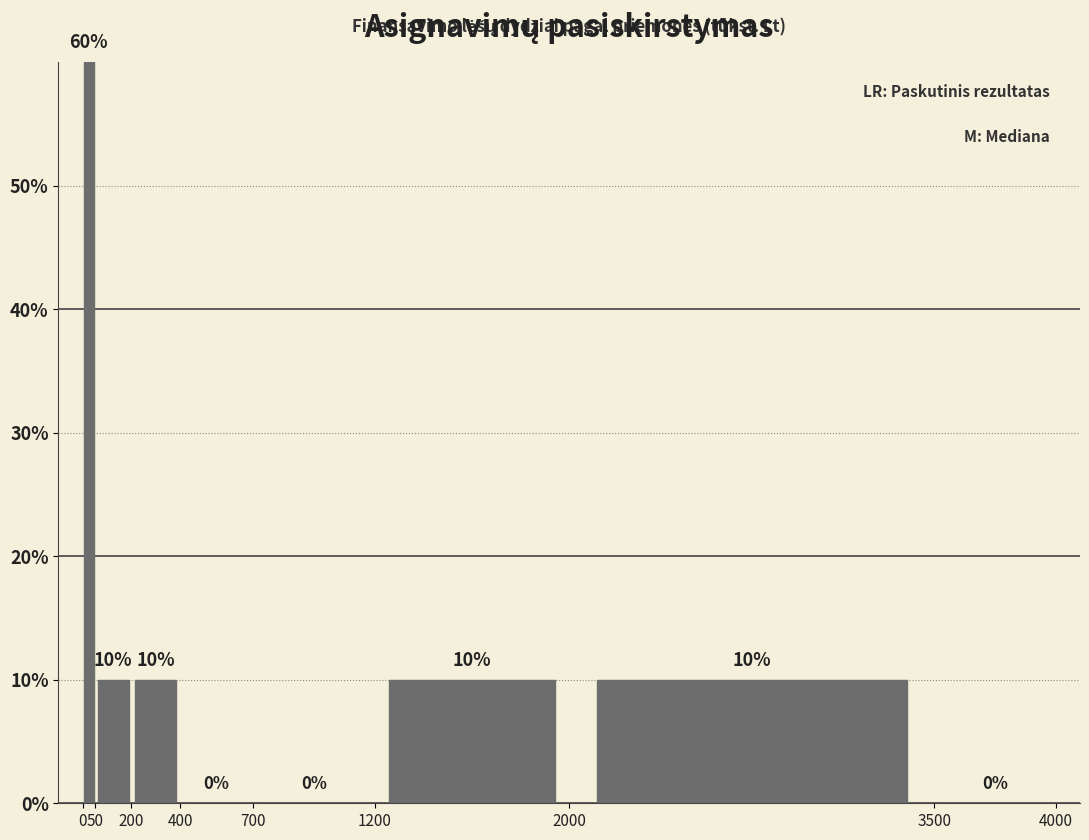

How tall is the bar that spans 0 to 50 on the x-axis?

60